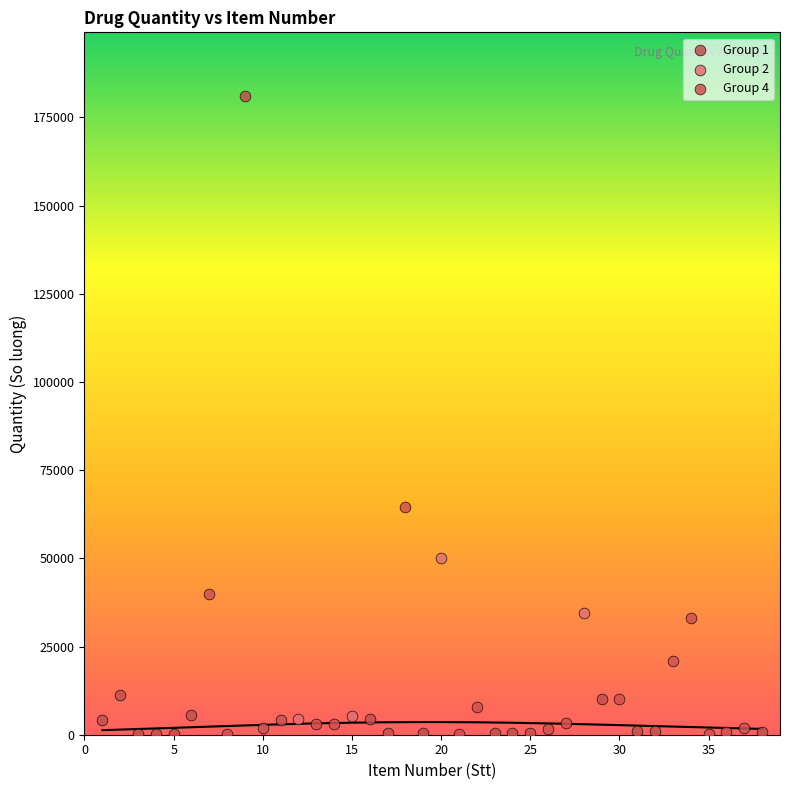

Which series reaches the maximum Y coordinate?

Group 1